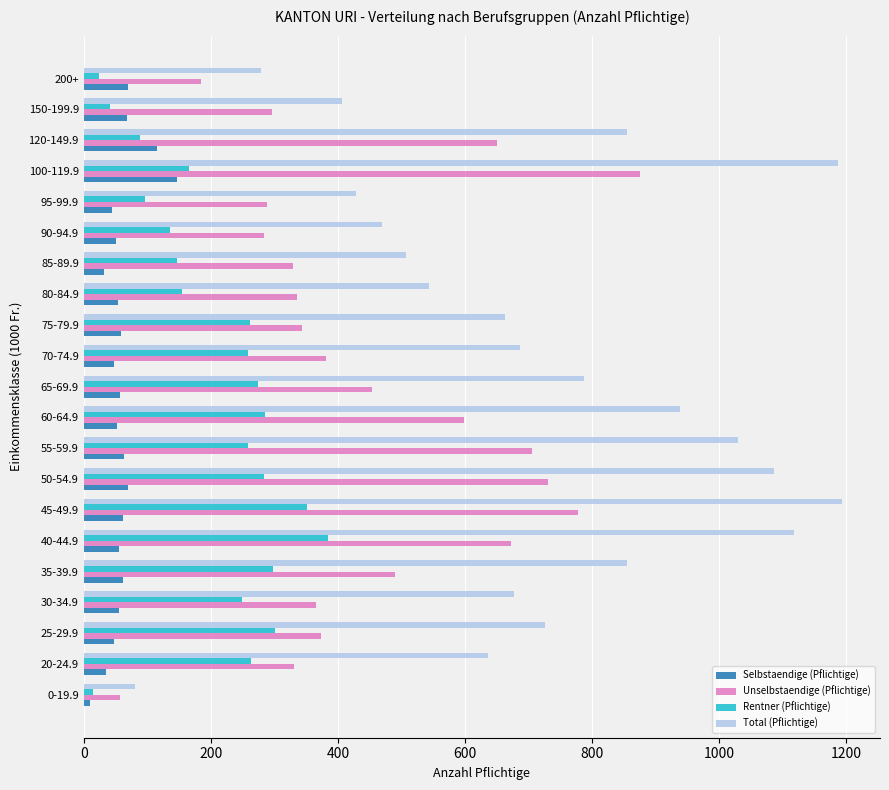

What is the maximum value shown in the chart?

1194